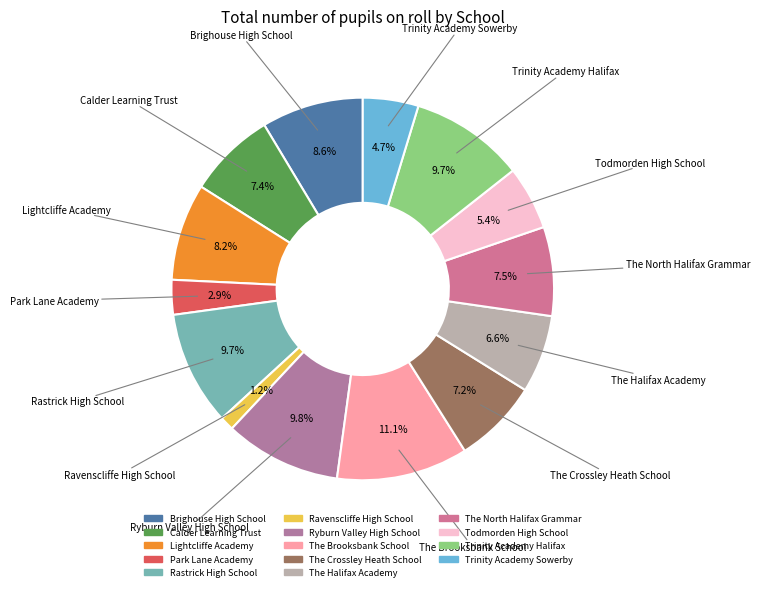

The Rastrick High School slice represents 3% of the pie. True or false?

False